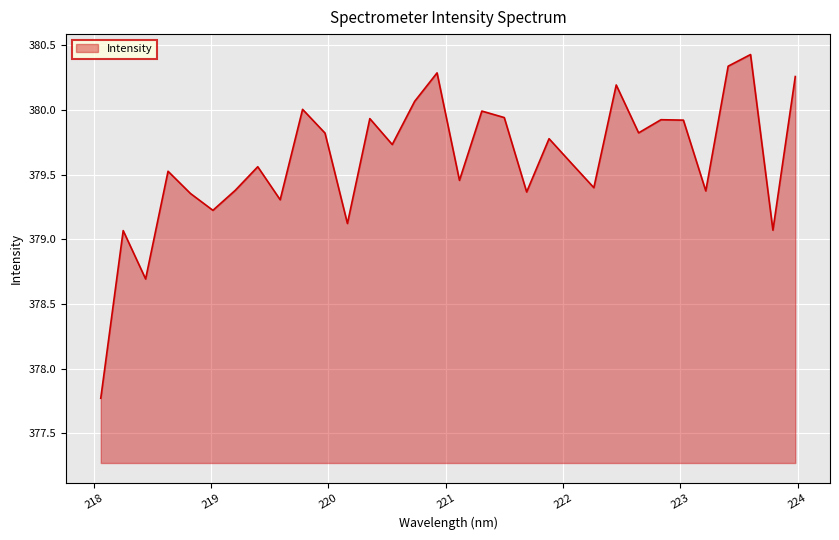

What is the minimum value shown in the chart?

377.8